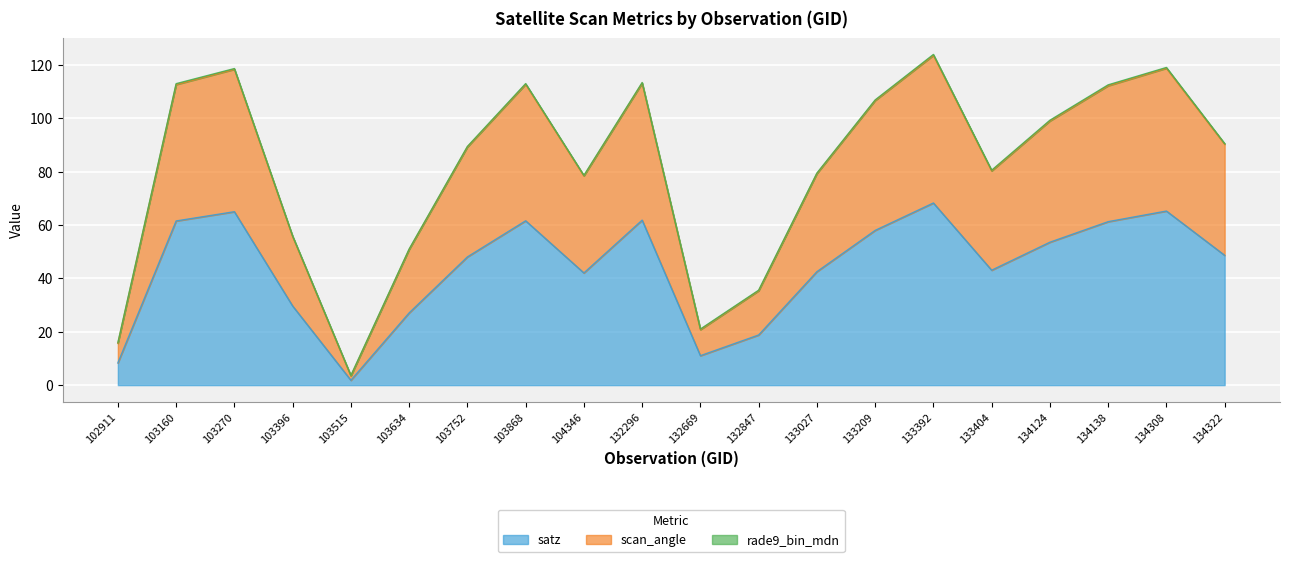

How many data points in satz are above 48?

11